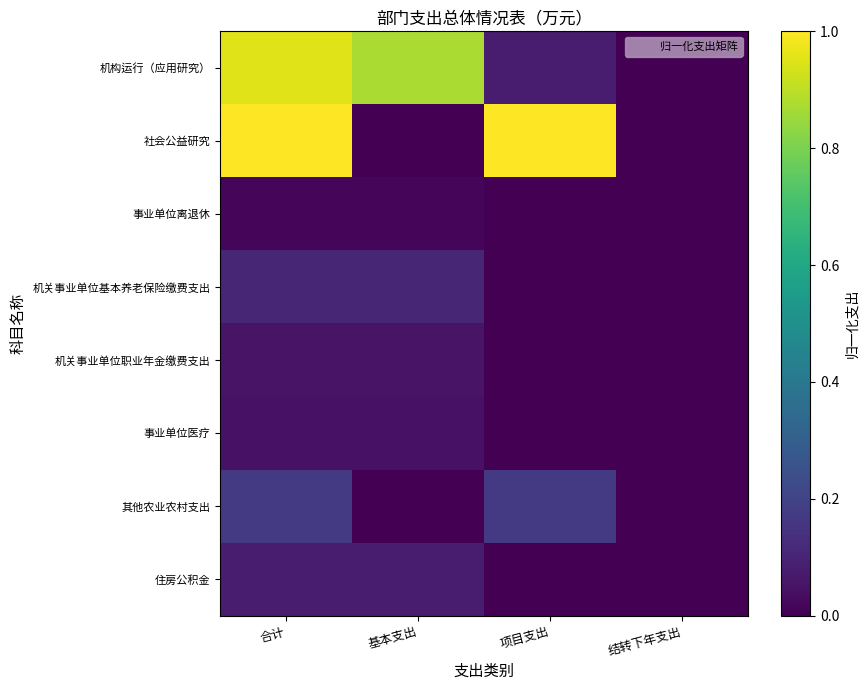

Reading left to right, extract all data points from this chart.

机构运行（应用研究）: 合计=0.9	基本支出=0.9	项目支出=0.1	结转下年支出=0.0
社会公益研究: 合计=1.0	基本支出=0.0	项目支出=1.0	结转下年支出=0.0
事业单位离退休: 合计=0.0	基本支出=0.0	项目支出=0.0	结转下年支出=0.0
机关事业单位基本养老保险缴费支出: 合计=0.1	基本支出=0.1	项目支出=0.0	结转下年支出=0.0
机关事业单位职业年金缴费支出: 合计=0.1	基本支出=0.1	项目支出=0.0	结转下年支出=0.0
事业单位医疗: 合计=0.1	基本支出=0.1	项目支出=0.0	结转下年支出=0.0
其他农业农村支出: 合计=0.2	基本支出=0.0	项目支出=0.2	结转下年支出=0.0
住房公积金: 合计=0.1	基本支出=0.1	项目支出=0.0	结转下年支出=0.0